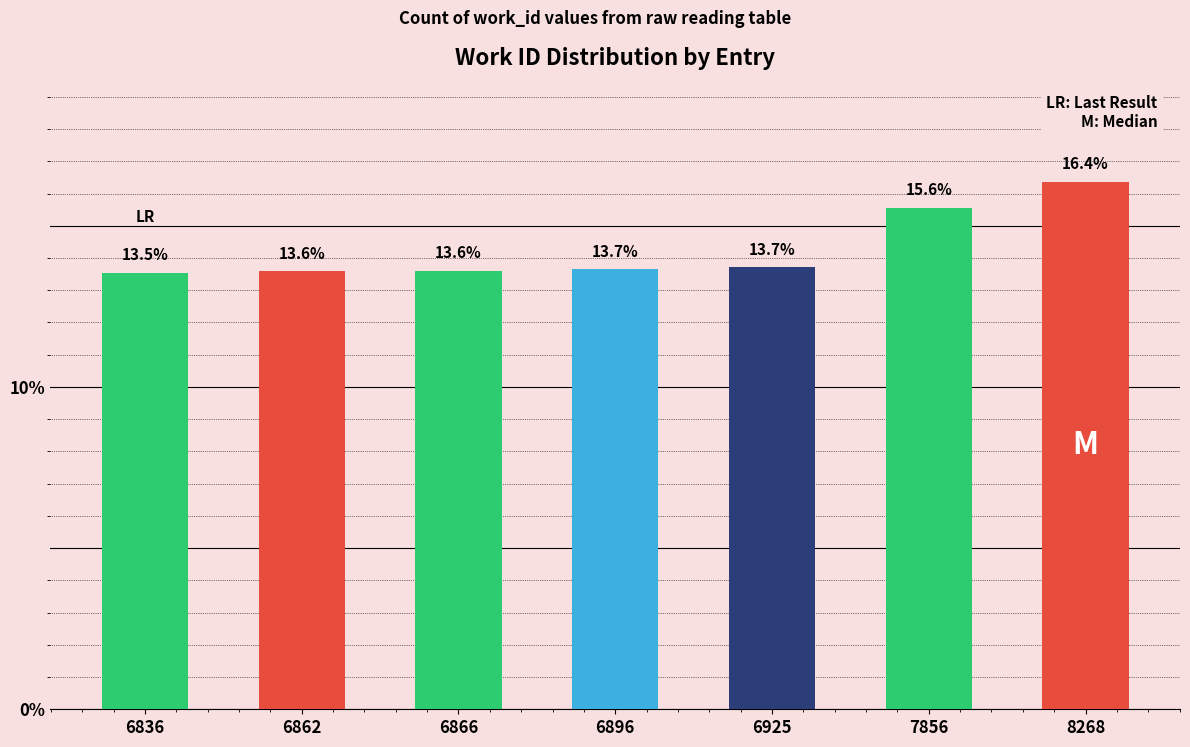

Reading right to left, transcribe all the data shown in this chart.

16.4	15.6	13.7	13.7	13.6	13.6	13.5